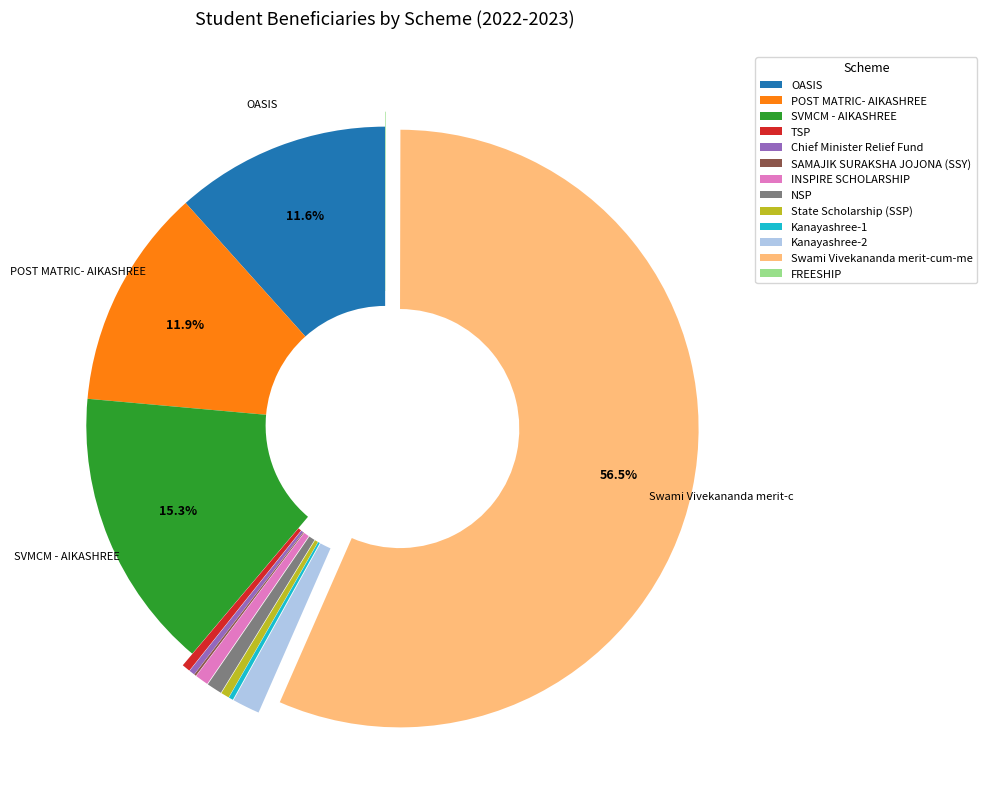

Combined, do INSPIRE SCHOLARSHIP and OASIS account for over 50%?

No